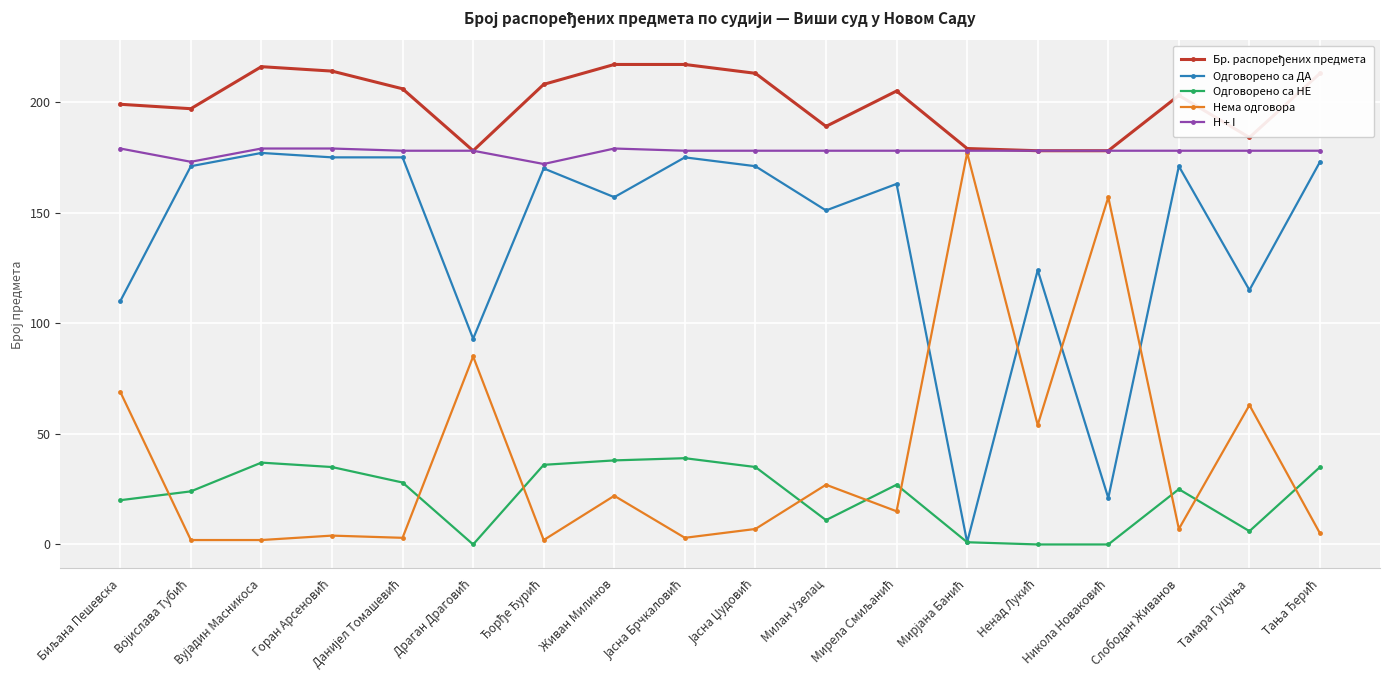

What is the greatest value displayed?

217